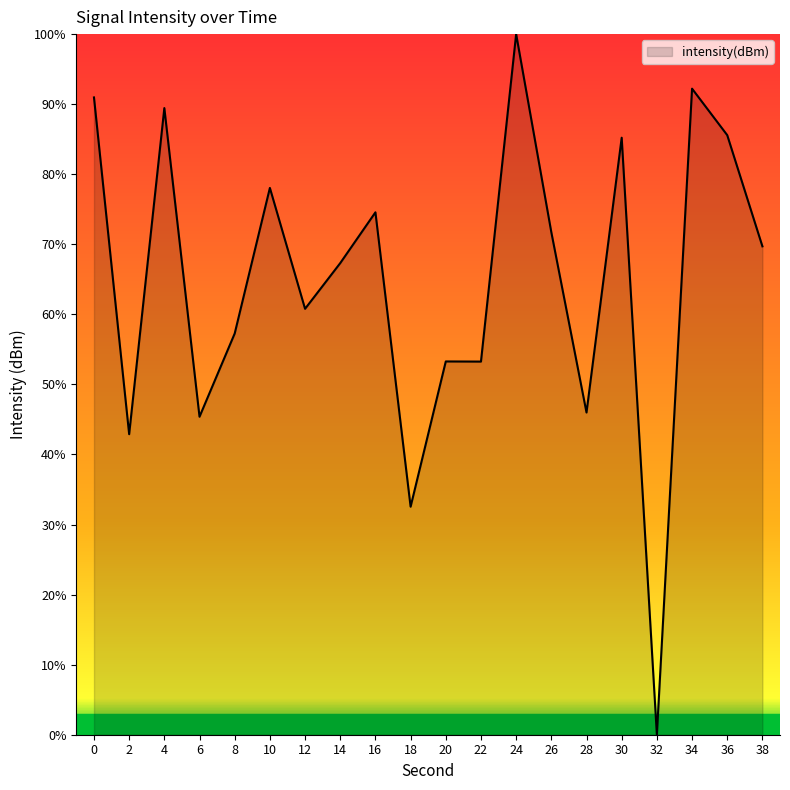

What is the difference between the values at 6 and 24?

54.6